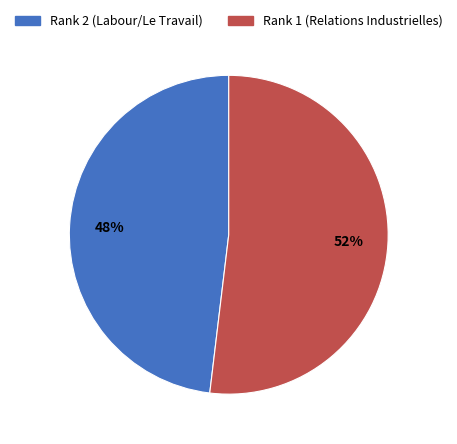

Is there any slice that represents more than half of the pie?

Yes